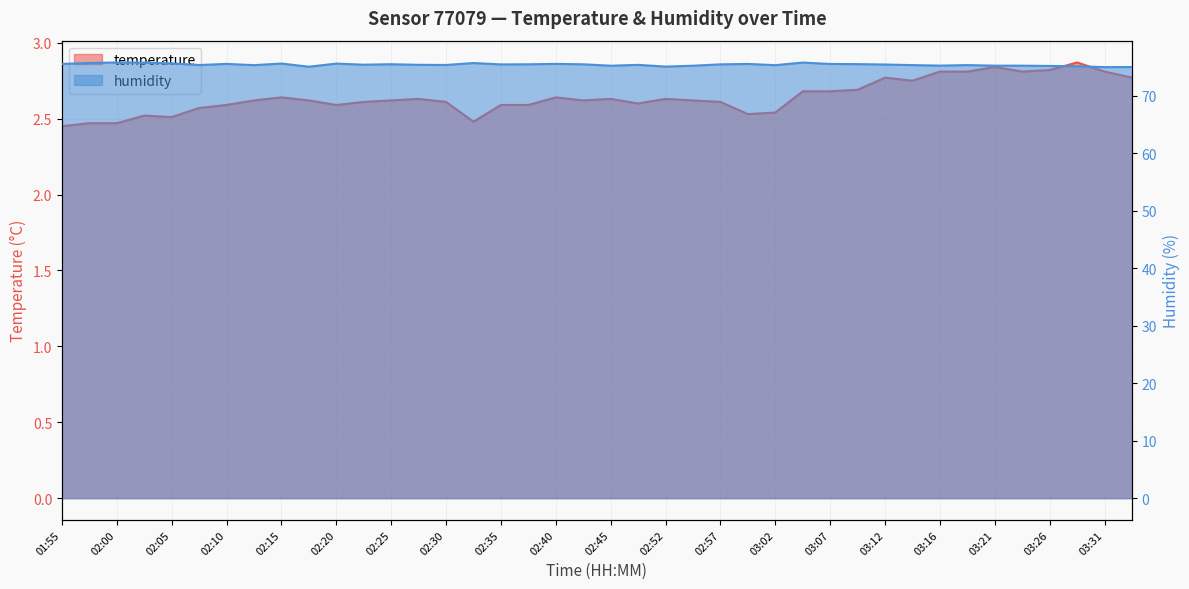

The humidity series shows 75.6 at 03:00. True or false?

True